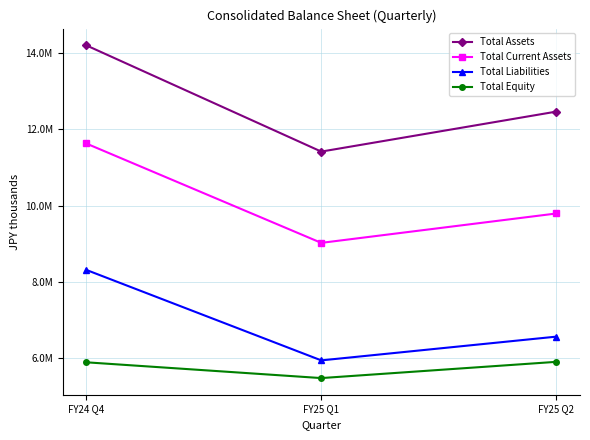

What is the average value of the Total Assets series?

12696778